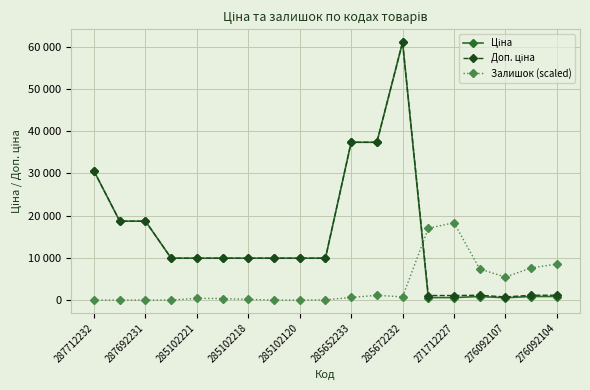

After their last crossing, which series has the higher values: Залишок (scaled) or Доп. ціна?

Залишок (scaled)